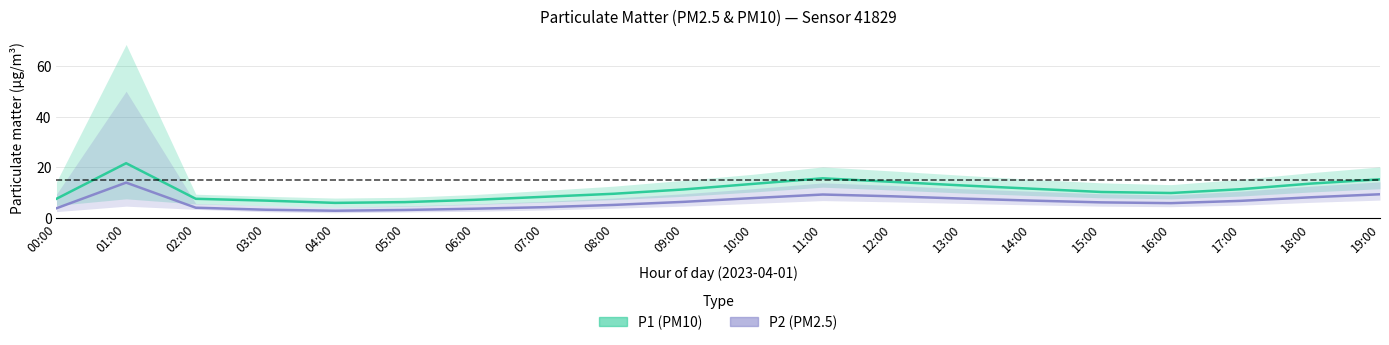

At how many categories does at least one series exceed 3?

20